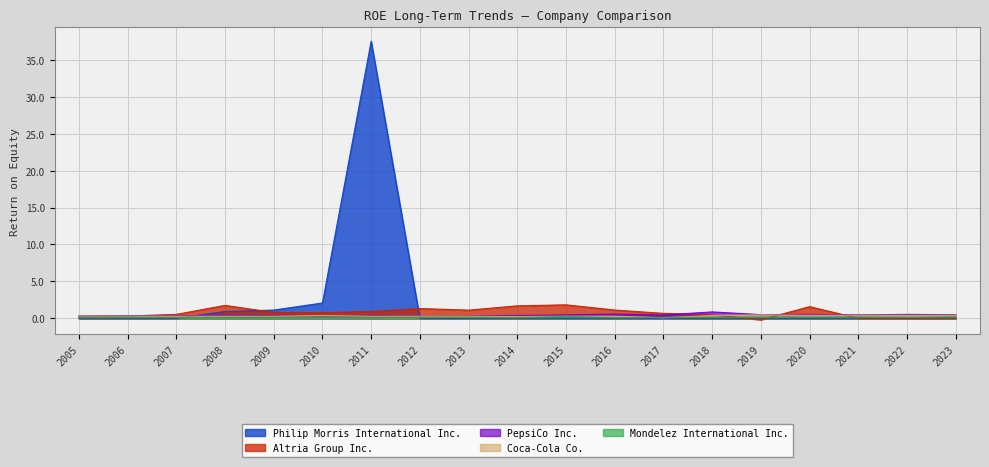

List the series in order of their peak value, highest first.

Philip Morris International Inc., Altria Group Inc., PepsiCo Inc., Coca-Cola Co., Mondelez International Inc.